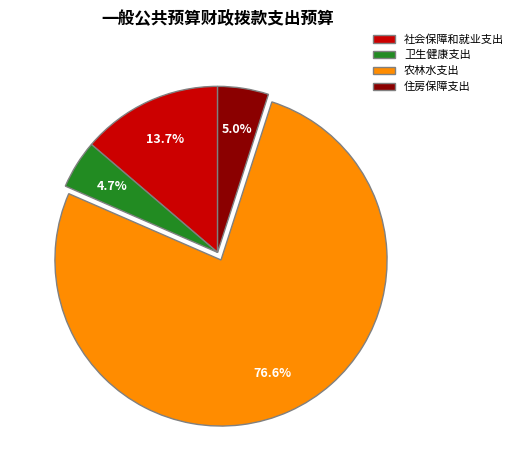

What is the largest slice in the pie chart?

农林水支出